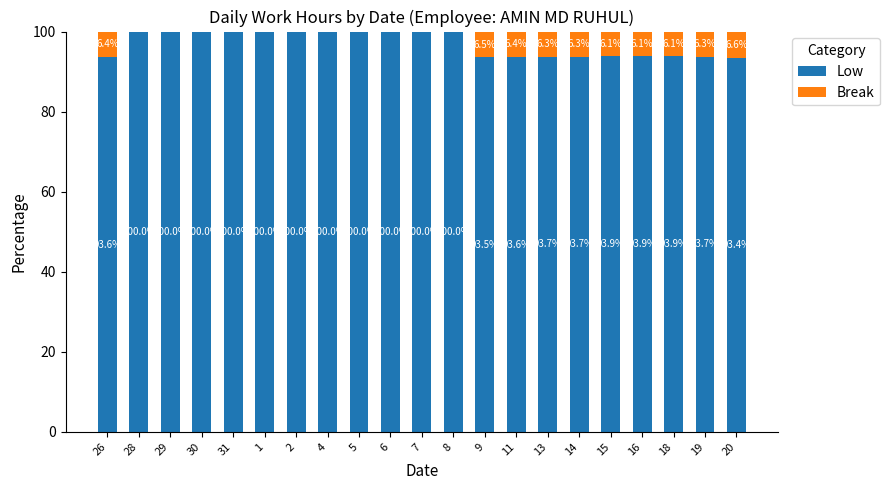

Read the Low value at 19.

93.7